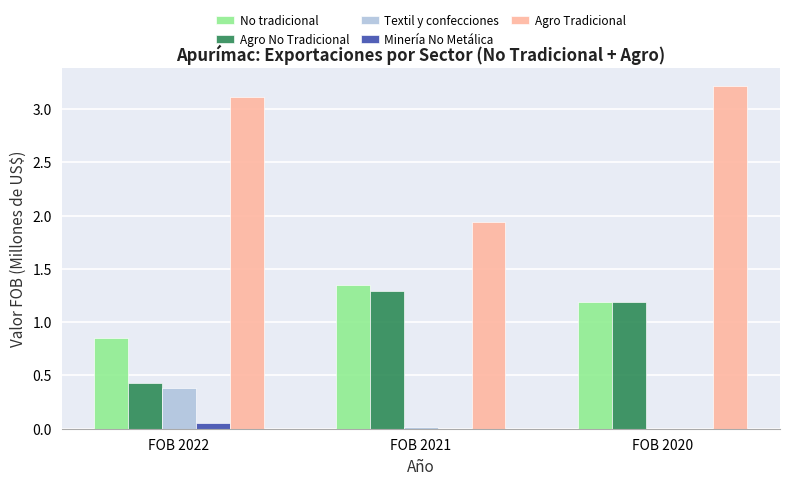

Which series changed the most between FOB 2022 and FOB 2020?

Agro No Tradicional